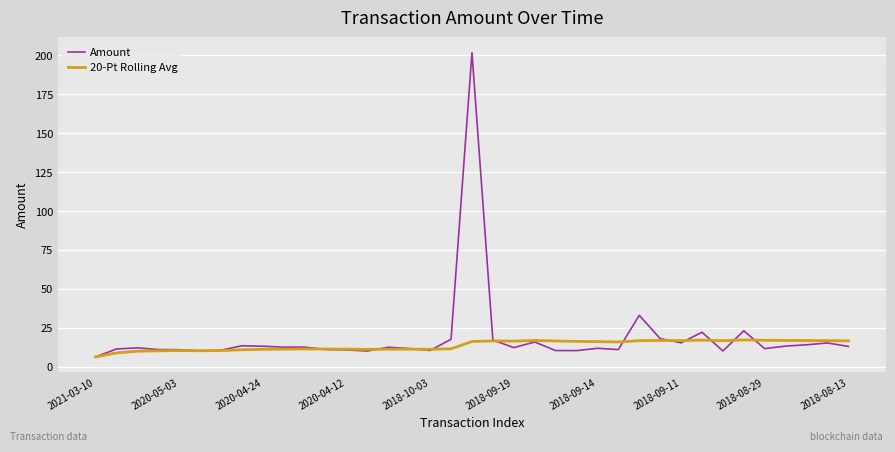

Which series ends up on top after the final intersection of Amount and 20-Pt Rolling Avg?

20-Pt Rolling Avg